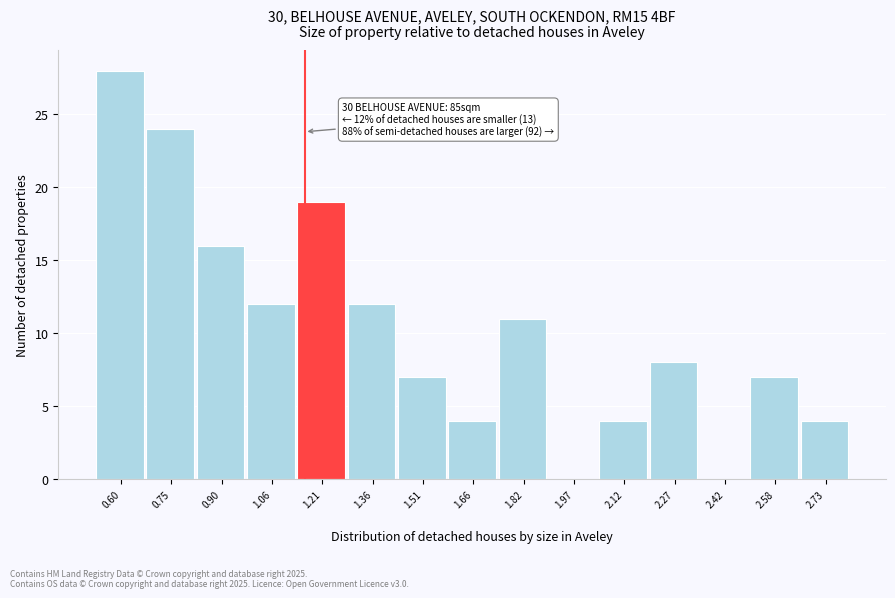

Reading left to right, transcribe all the data shown in this chart.

0.60=28	0.75=24	0.90=16	1.06=12	1.21=19	1.36=12	1.51=7	1.66=4	1.82=11	1.97=0	2.12=4	2.27=8	2.42=0	2.58=7	2.73=4